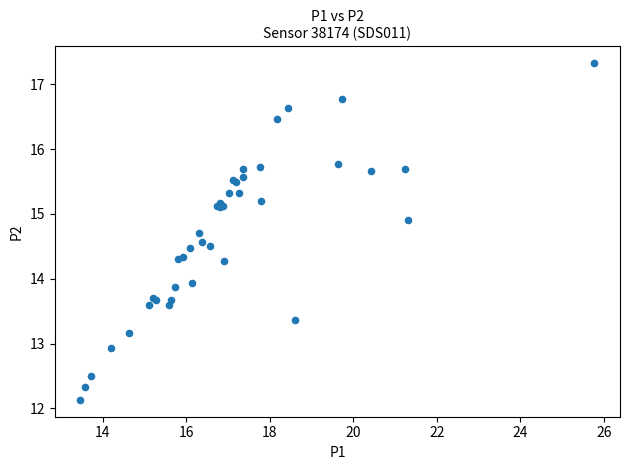

What Y value in the scatter plot is closest to 14?

13.9